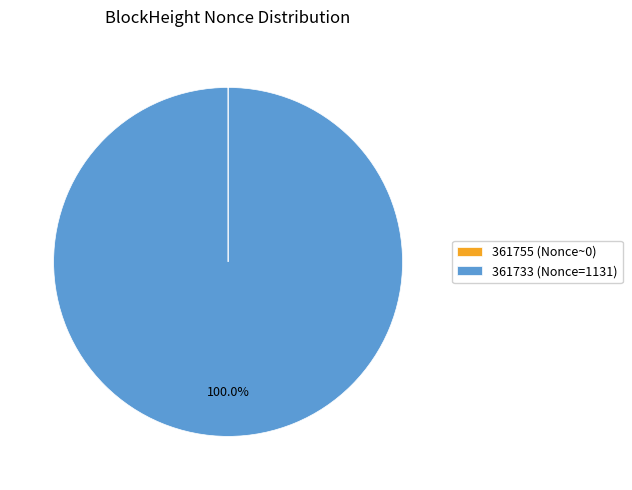

Is it true that 361733 is 86% of the pie?

False